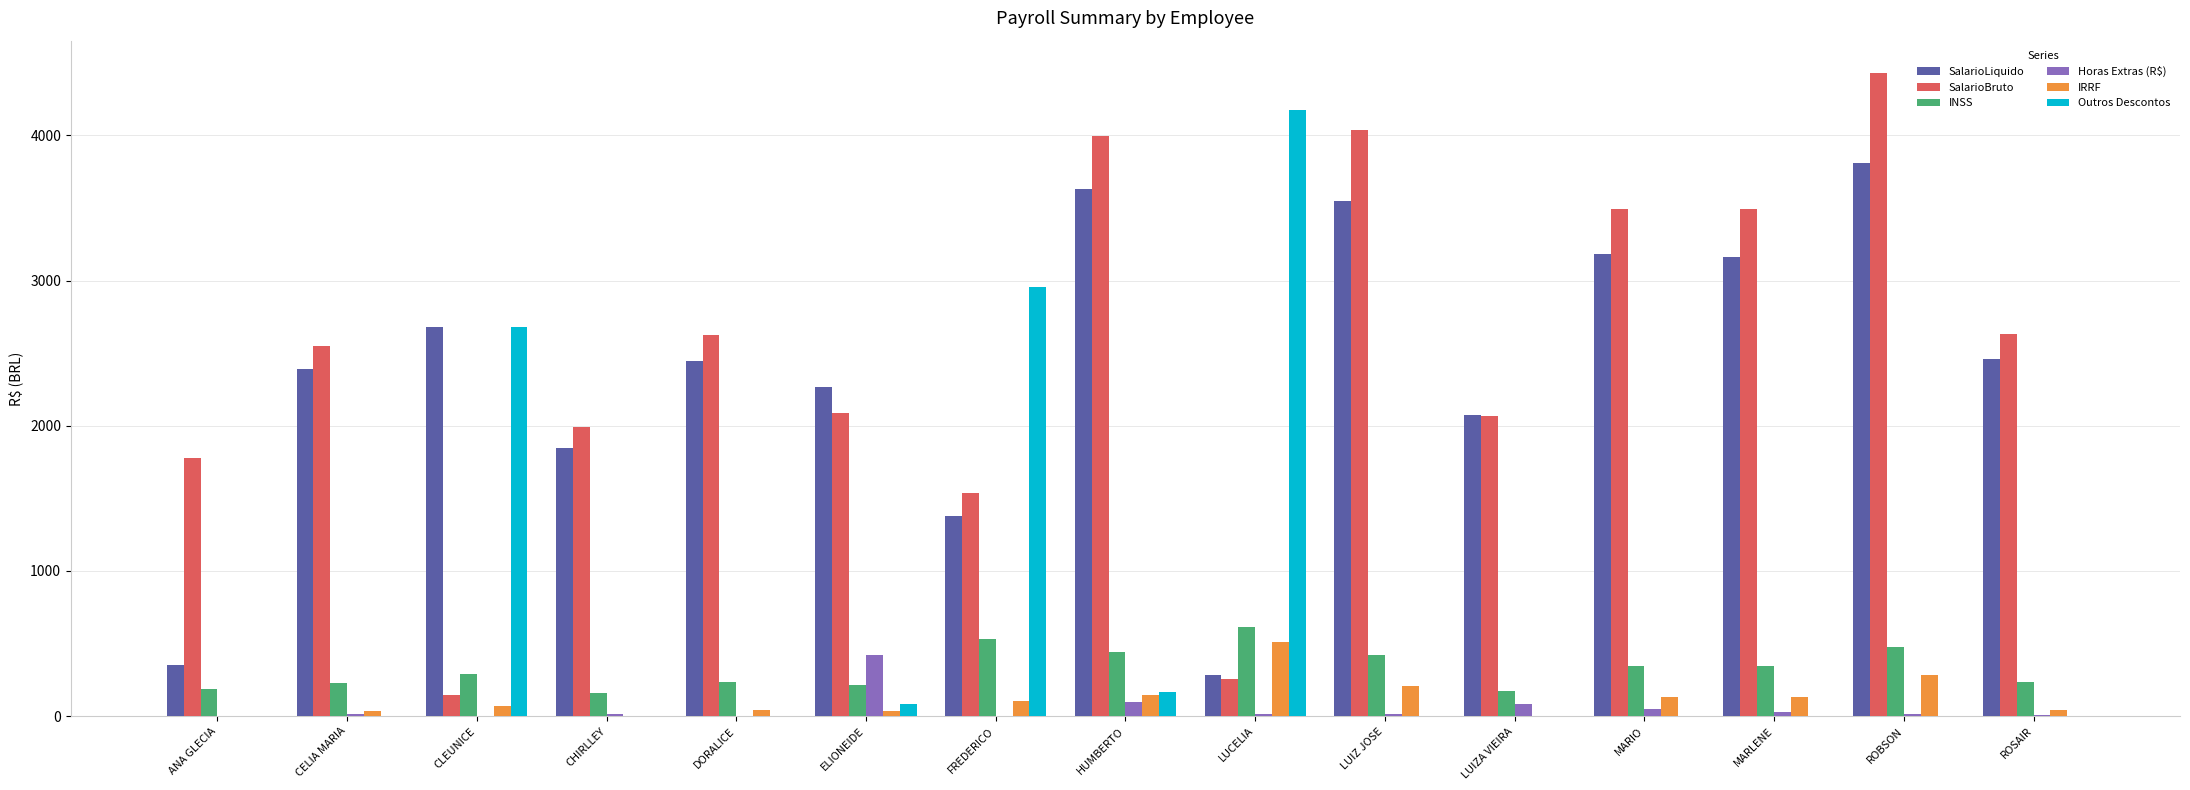

The value of Horas Extras (R$) at DORALICE is 3.8. True or false?

True